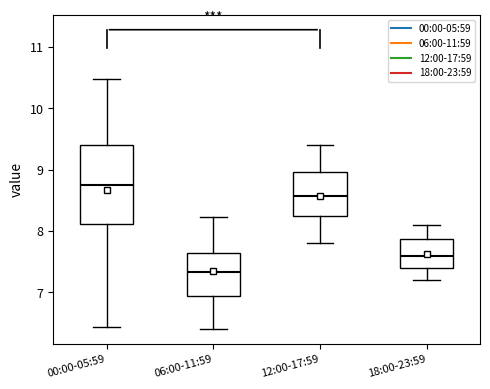

Reading left to right, read every box against the y-axis: the position of its median line, the range the box covers, and the ends of its whiskers. The values are not printed on the chart, so give them approximately, as read against the axis.

00:00-05:59: median 8.8, box 8.1 to 9.4, whiskers 6.4 to 10.5
06:00-11:59: median 7.3, box 6.9 to 7.7, whiskers 6.4 to 8.2
12:00-17:59: median 8.6, box 8.2 to 9.0, whiskers 7.8 to 9.4
18:00-23:59: median 7.6, box 7.4 to 7.9, whiskers 7.2 to 8.1